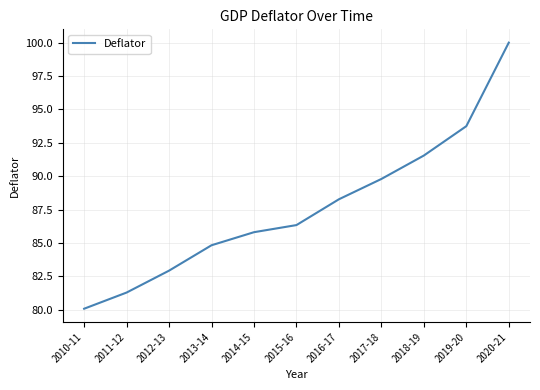

List the labels in order of value, largest first.

2020-21, 2019-20, 2018-19, 2017-18, 2016-17, 2015-16, 2014-15, 2013-14, 2012-13, 2011-12, 2010-11